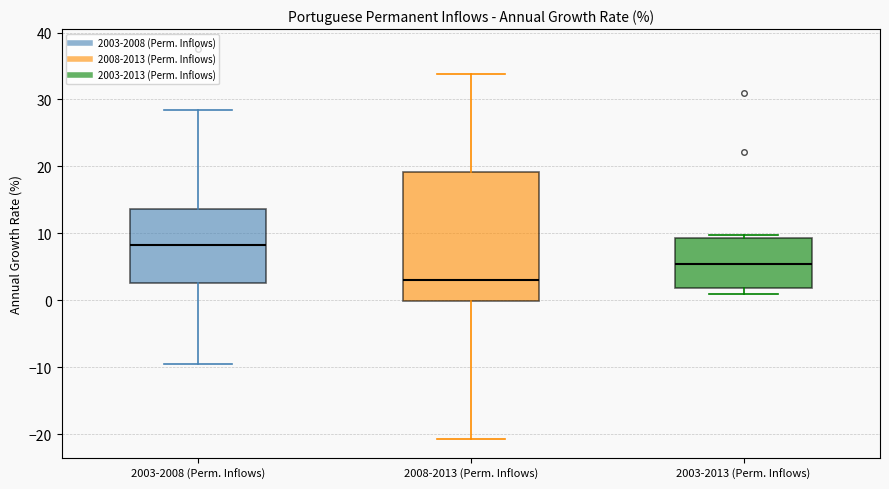

Which box is the tallest, from its lower edge to its upper edge?

2008-2013 (Perm. Inflows)